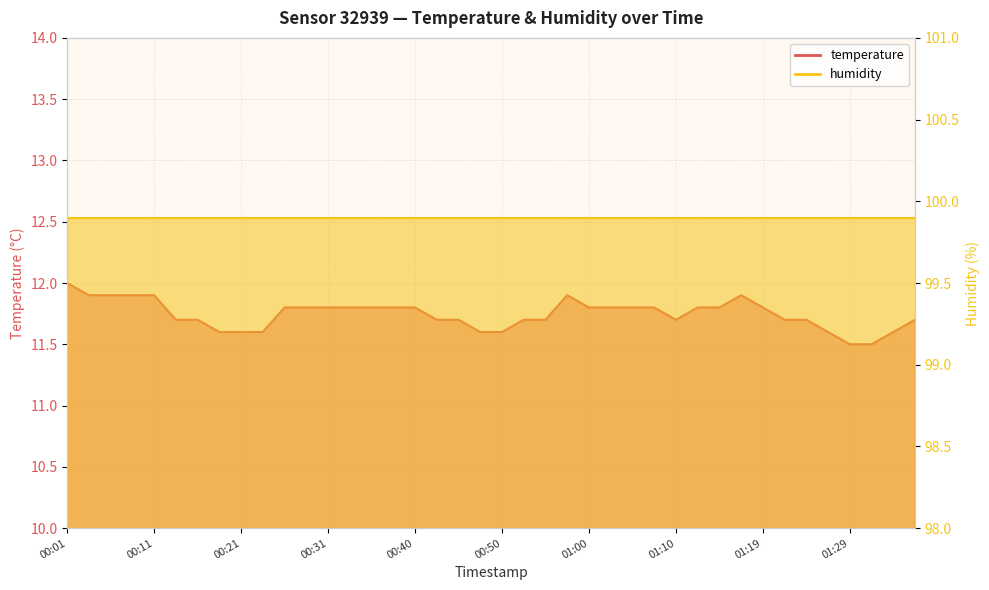

What is the minimum value shown in the chart?

11.5